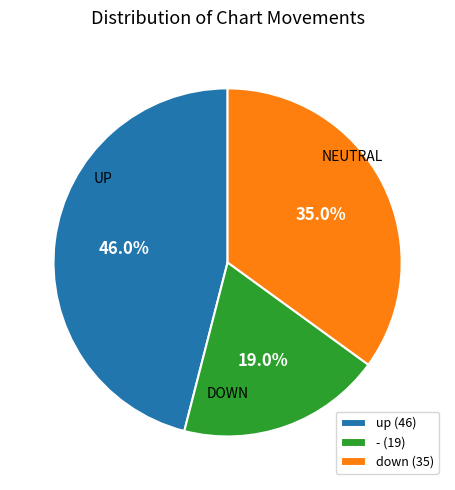

Which slice is the largest?

up